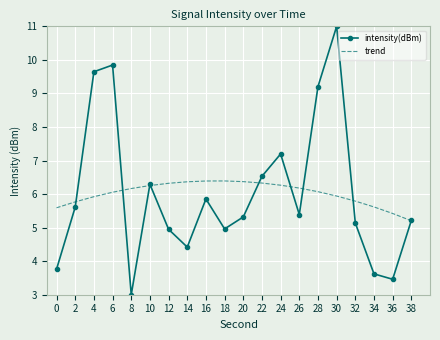

At how many categories does at least one series exceed 5?

20